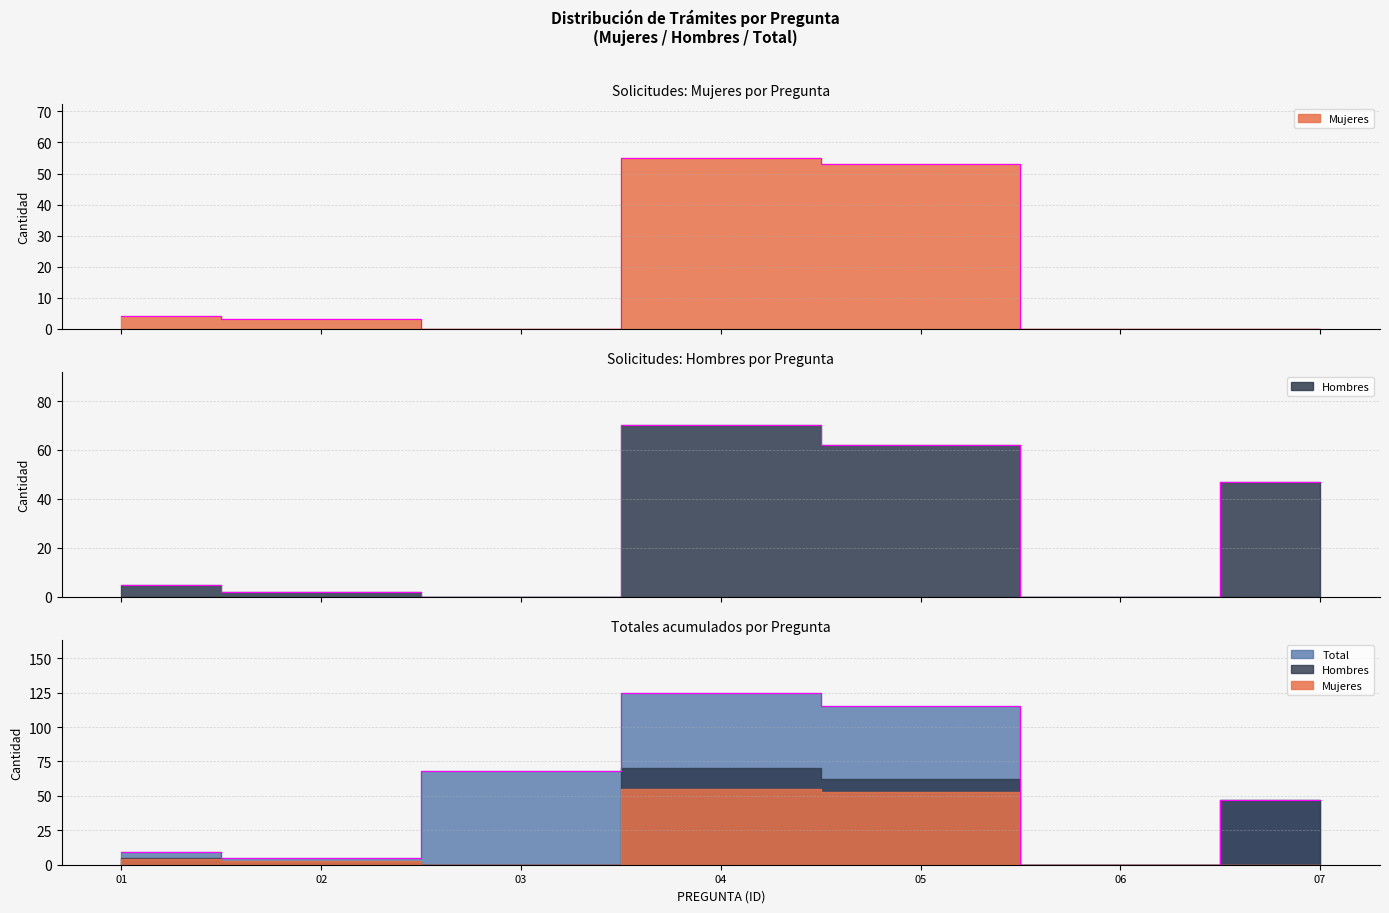

Count the number of data series in this chart.

3